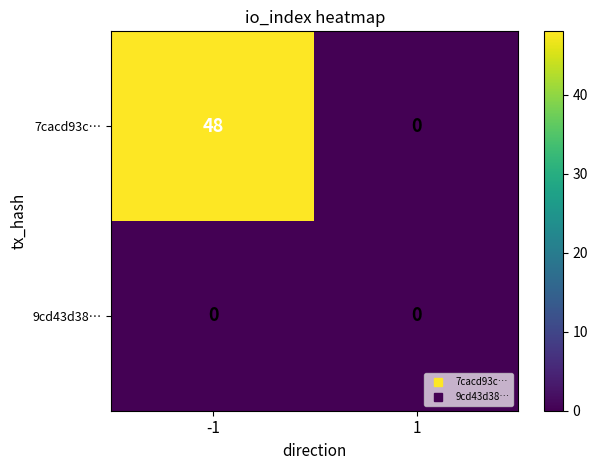

Is it true that 7cacd93c… equals 0 at 1?

True